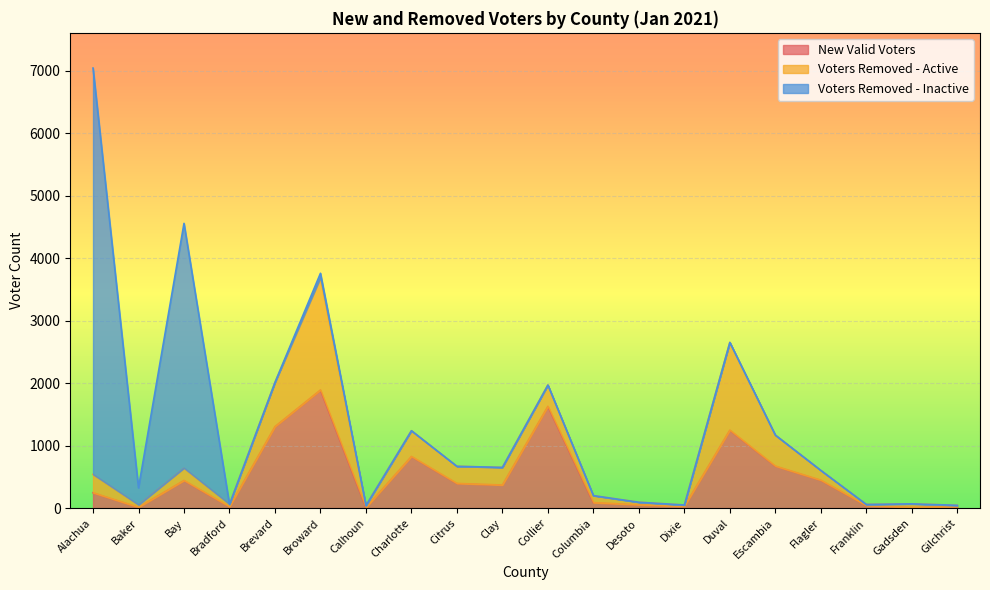

Rank the series at Citrus from lowest to highest value.

Voters Removed - Inactive, Voters Removed - Active, New Valid Voters